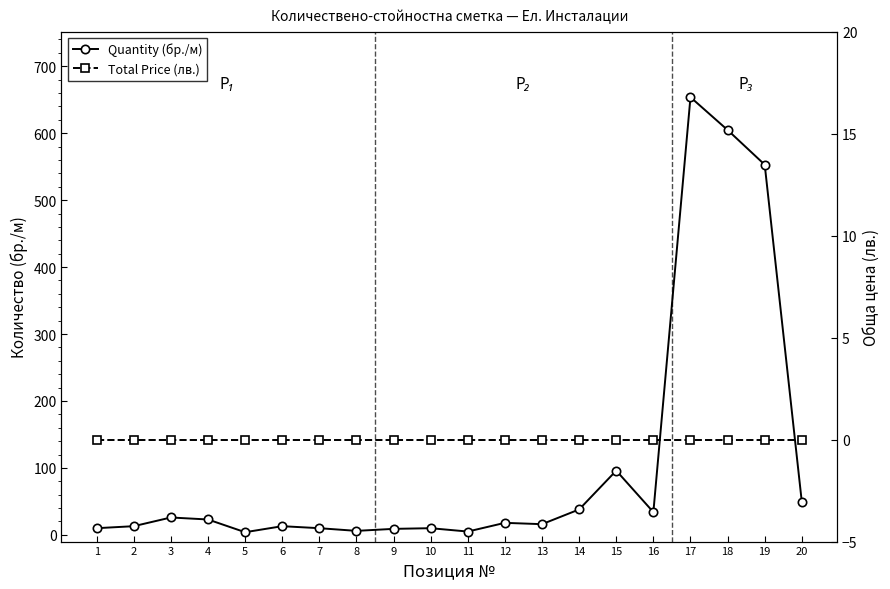

Which series has the largest range (max minus min)?

Quantity (бр./м)